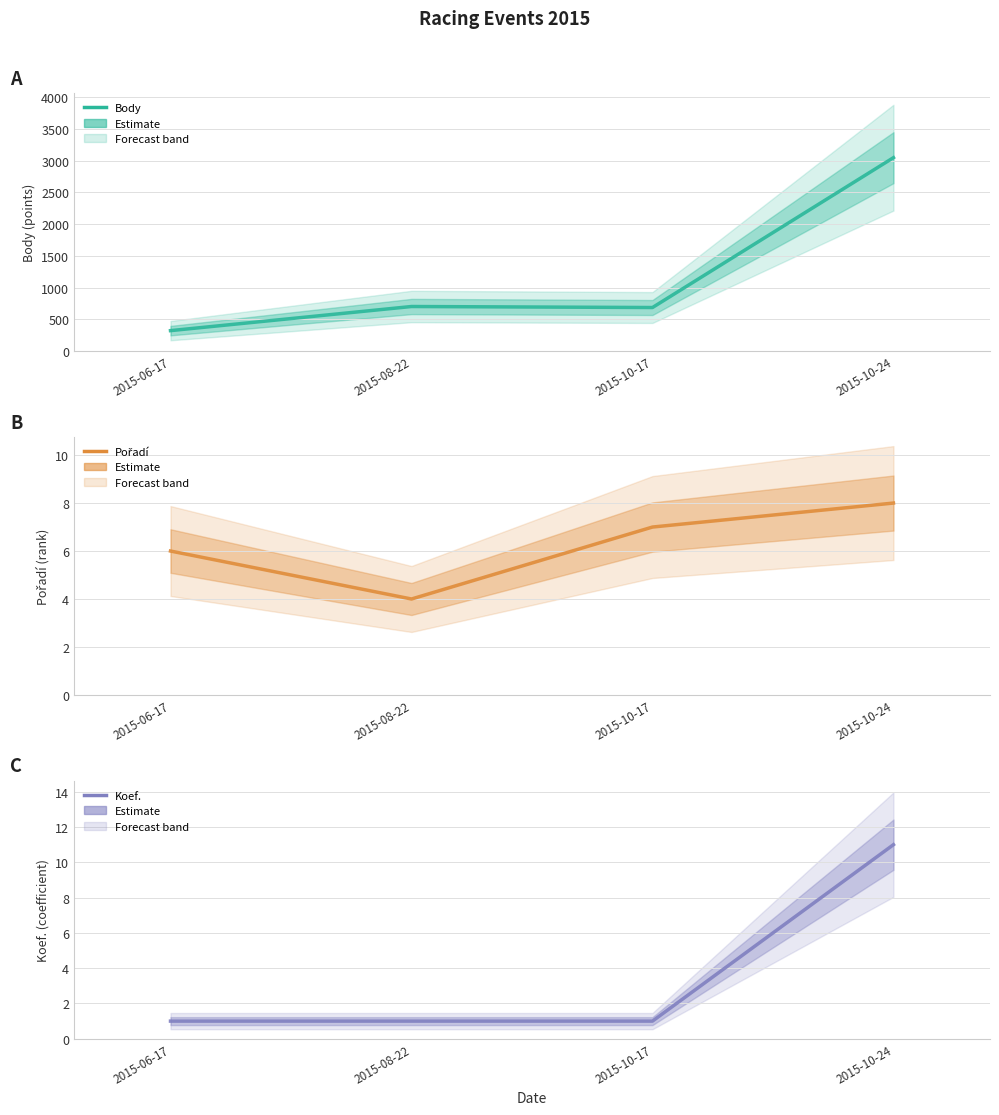

Where is Body nearest to the value 1685?

2015-08-22